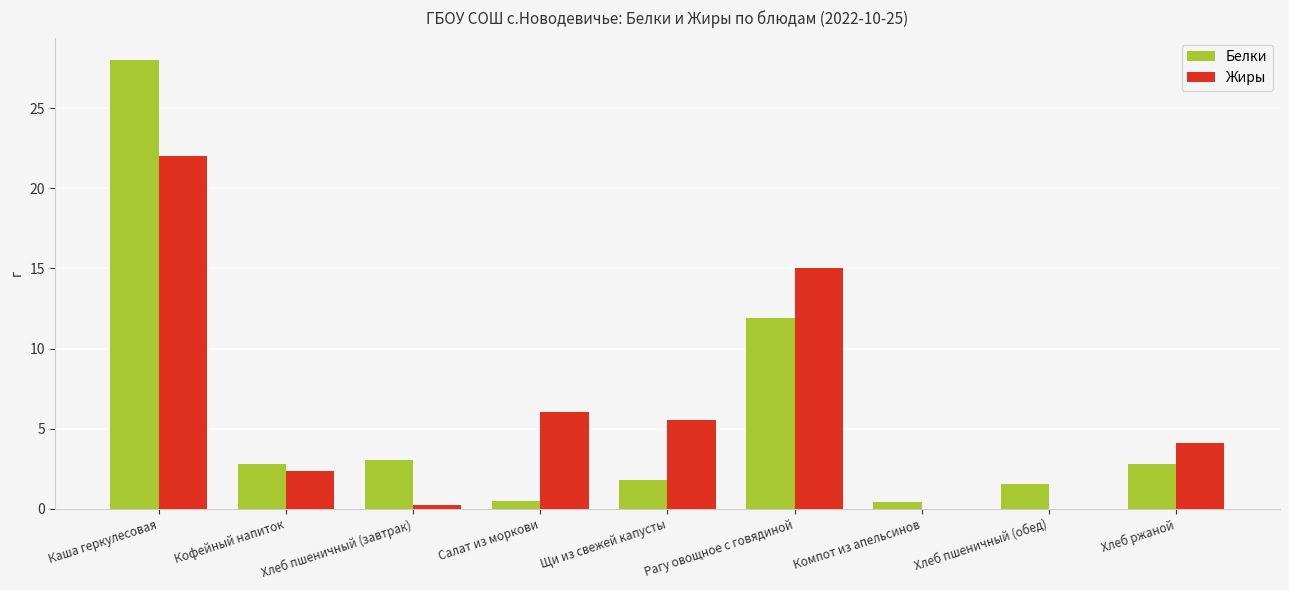

True or false: Жиры has a value of 2.0 at Щи из свежей капусты.

False